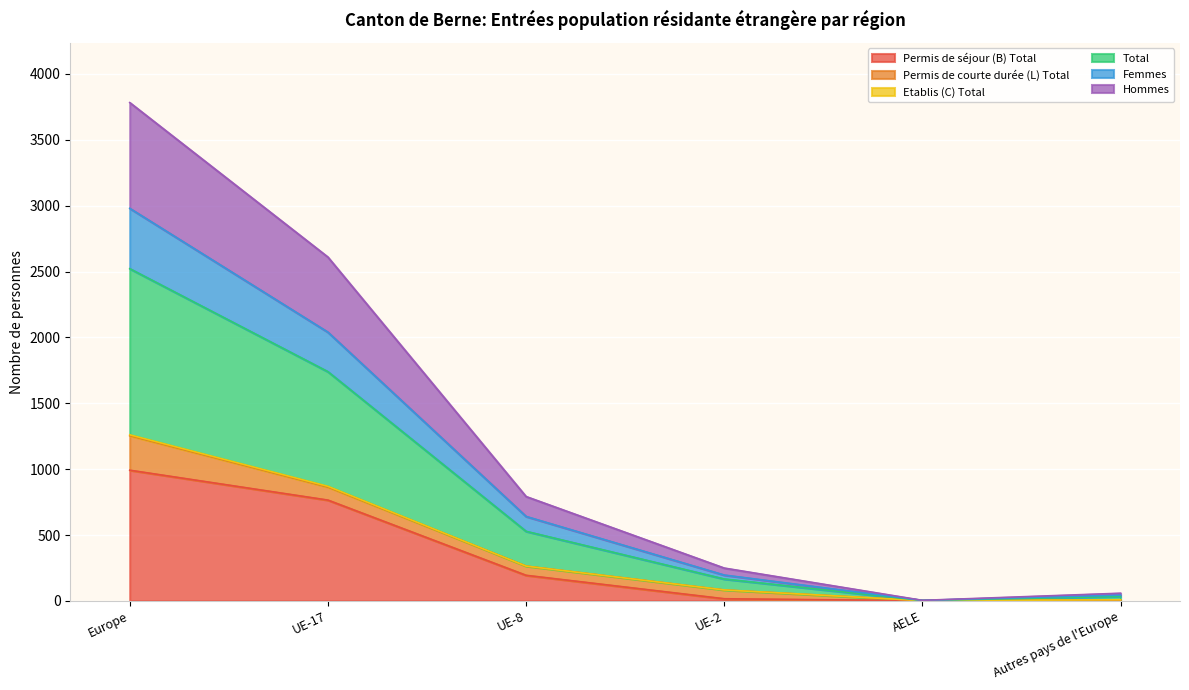

How many lines are shown in the chart?

6